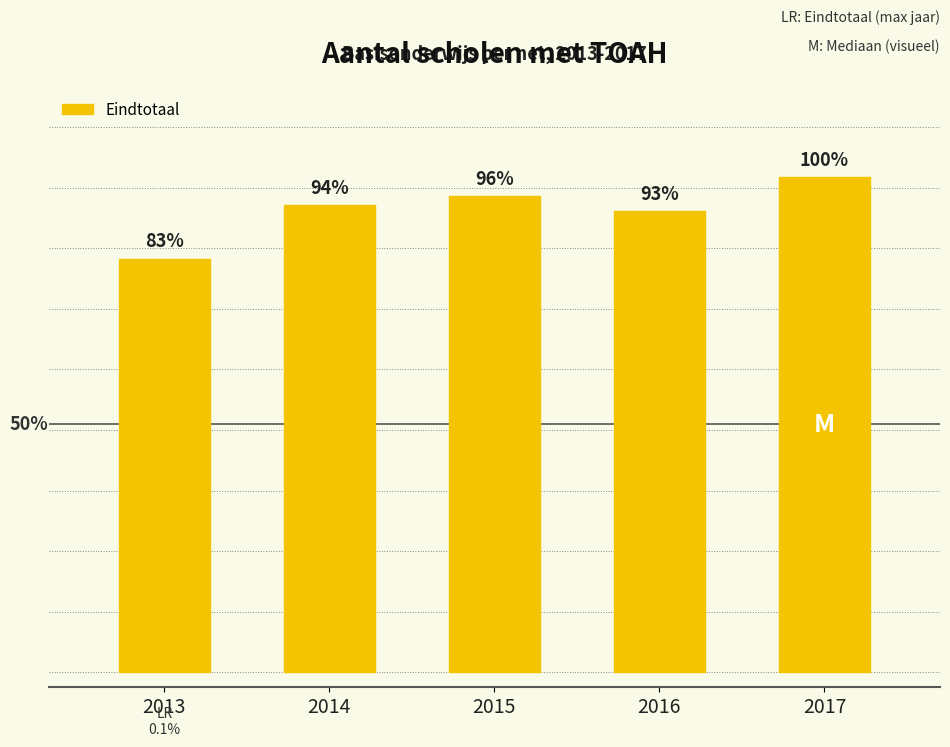

Between 2013 and 2015, which is larger?

2015